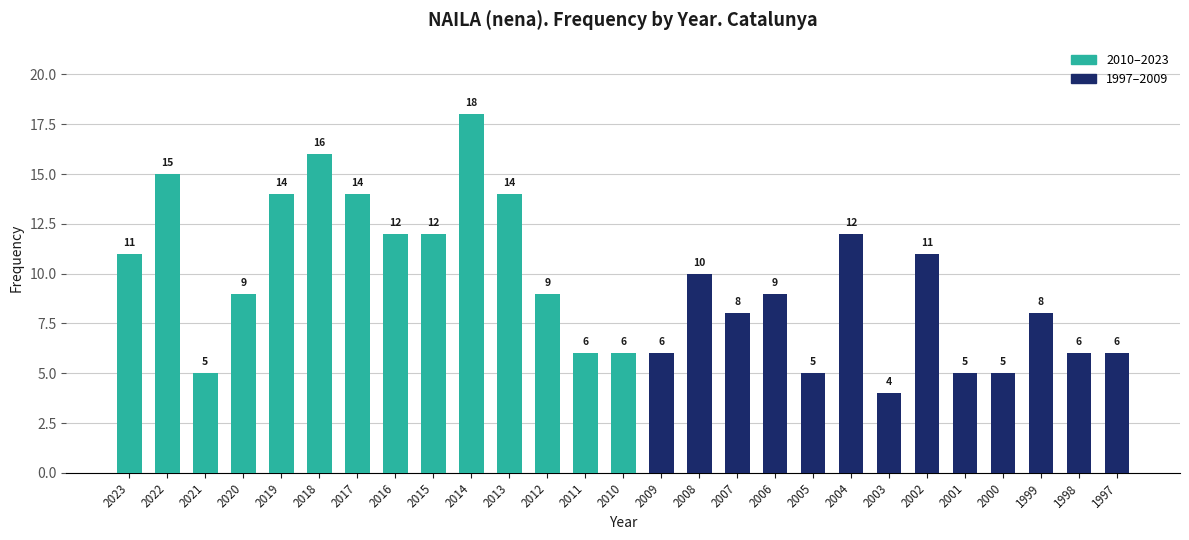

Reading left to right, what are all the values shown in this chart?

2023=11	2022=15	2021=5	2020=9	2019=14	2018=16	2017=14	2016=12	2015=12	2014=18	2013=14	2012=9	2011=6	2010=6	2009=6	2008=10	2007=8	2006=9	2005=5	2004=12	2003=4	2002=11	2001=5	2000=5	1999=8	1998=6	1997=6